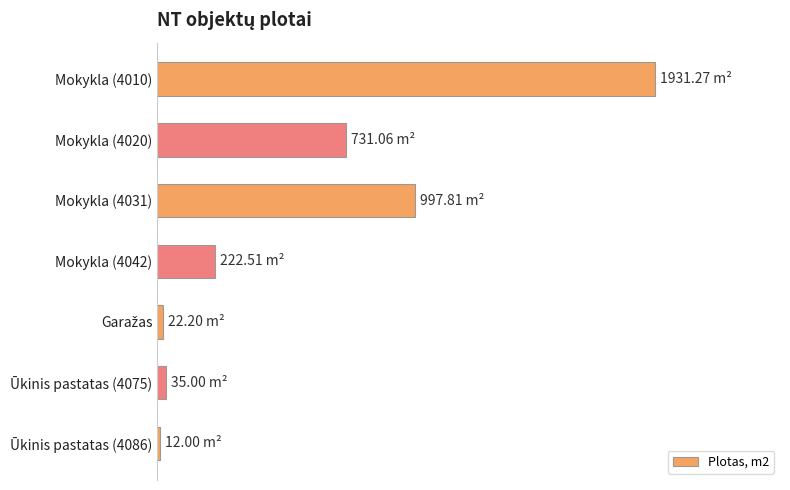

Does the chart contain any negative values?

No